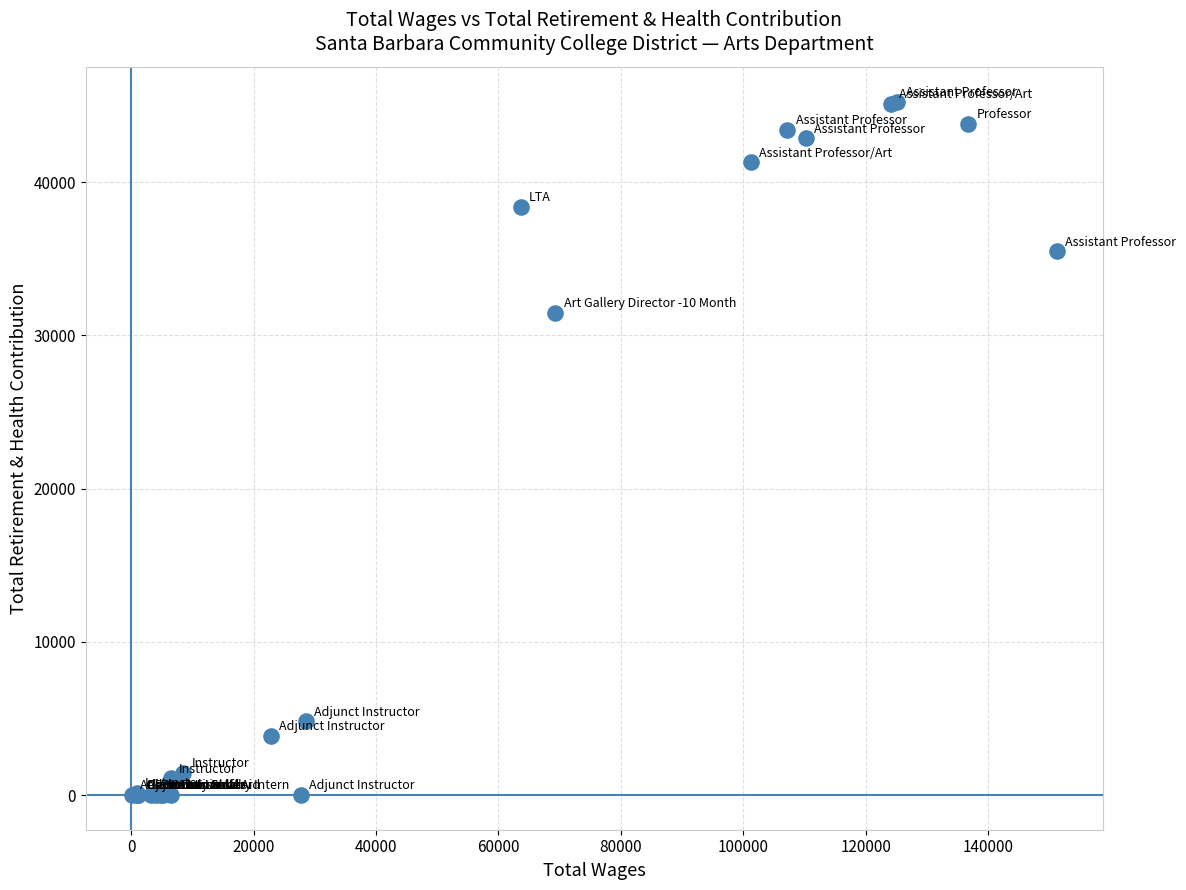

What Y value in the scatter plot is closest to 22630?

31469